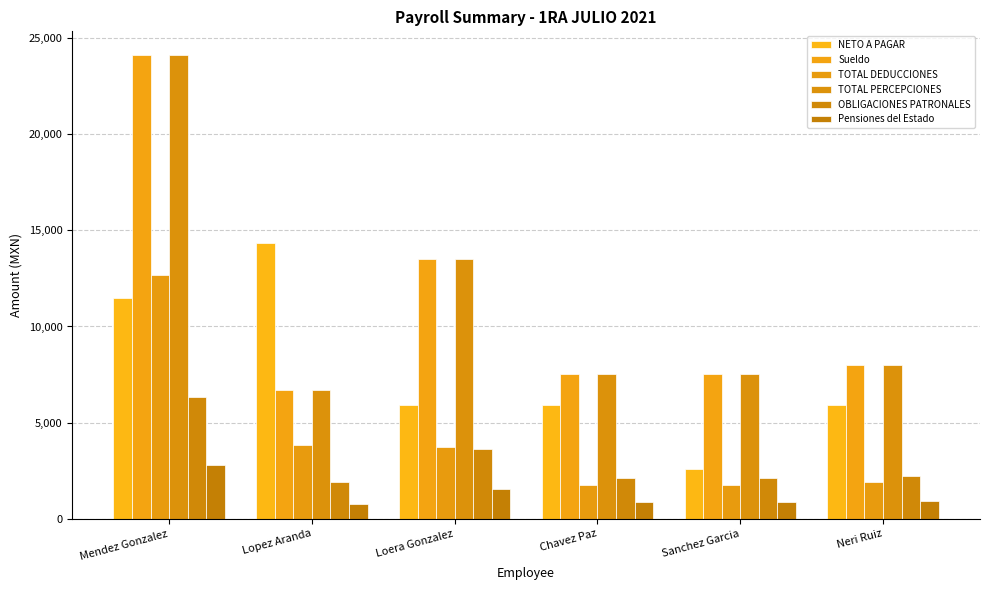

At how many categories does at least one series exceed 5169?

6